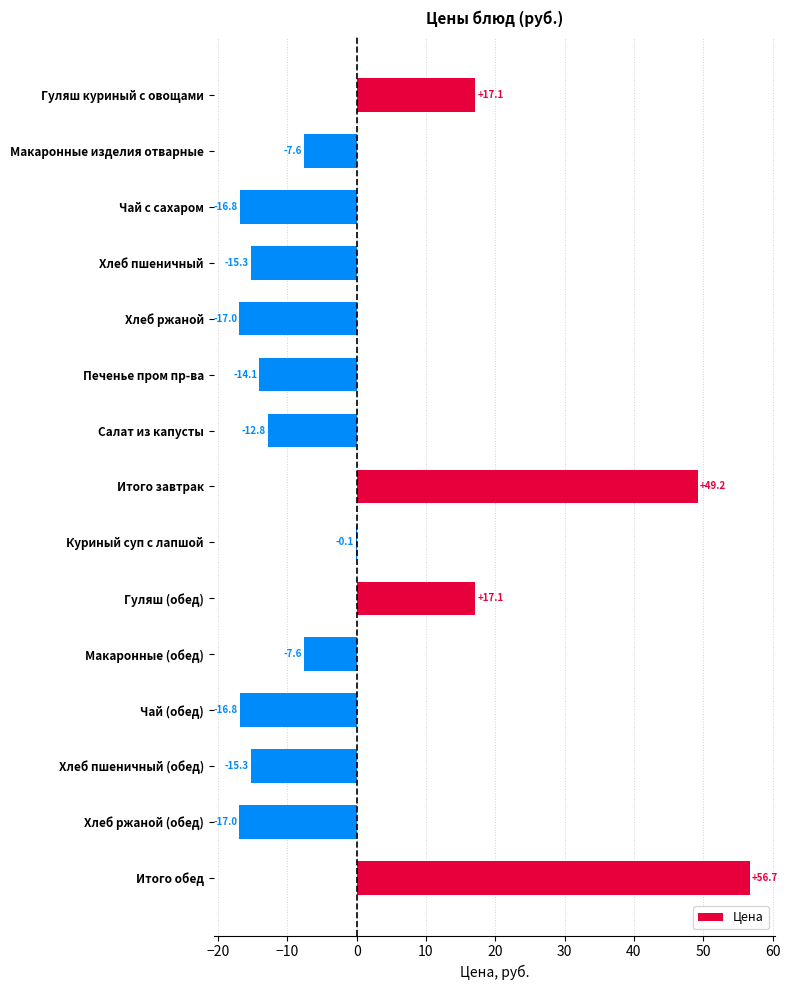

What is the approximate value at Хлеб пшеничный (обед)?

-15.3